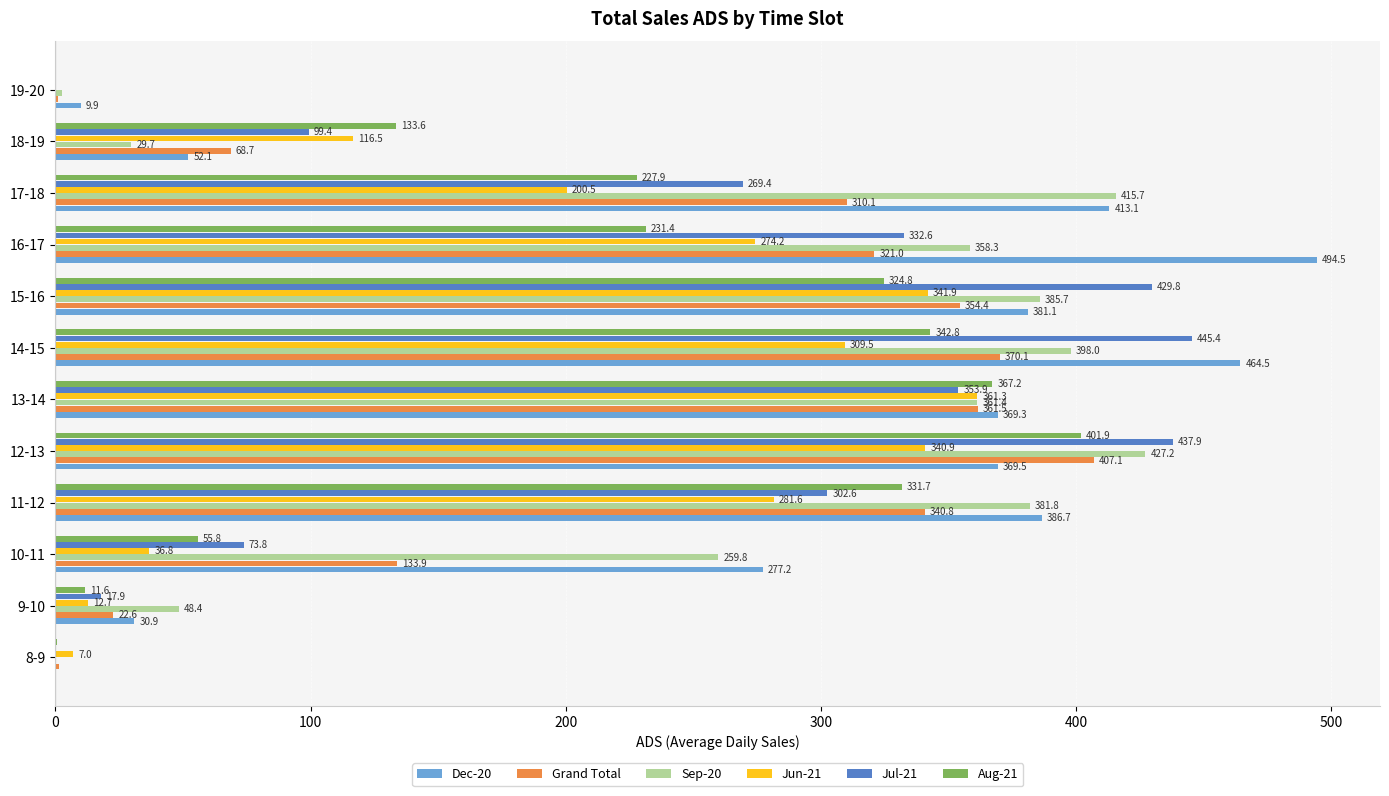

Is it true that Dec-20 equals 464.5 at 14-15?

True